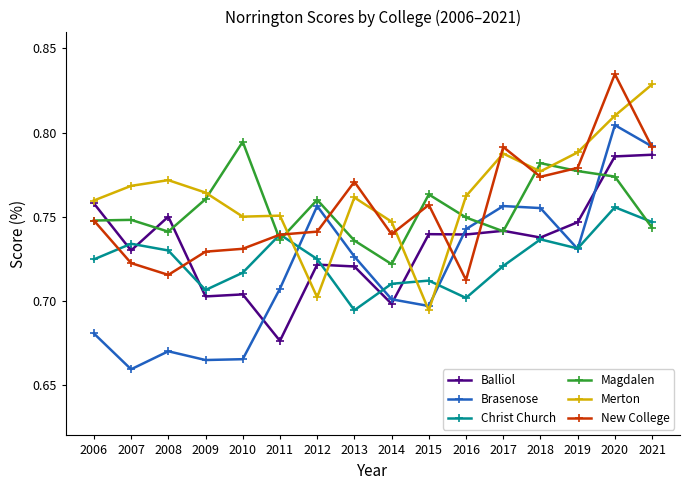

How many intersections are there between Christ Church and Magdalen?

3